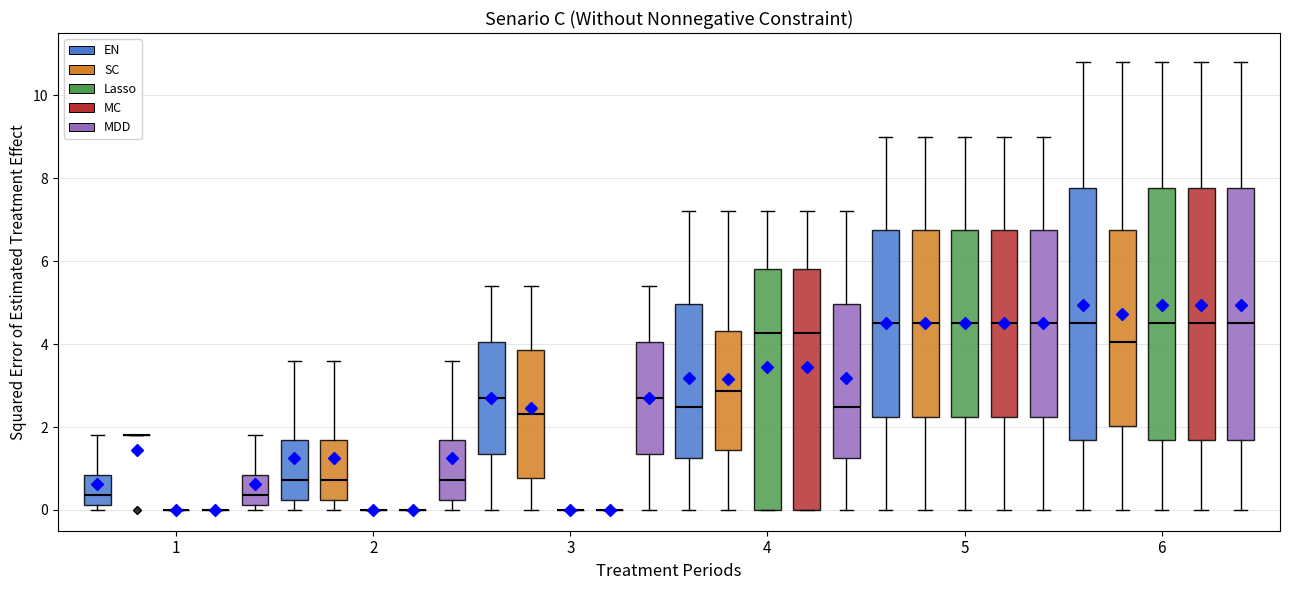

Where is the lower edge of the box for 3 (MDD) on the y-axis? The values are not printed on the chart, so give them approximately, as read against the axis.

1.4